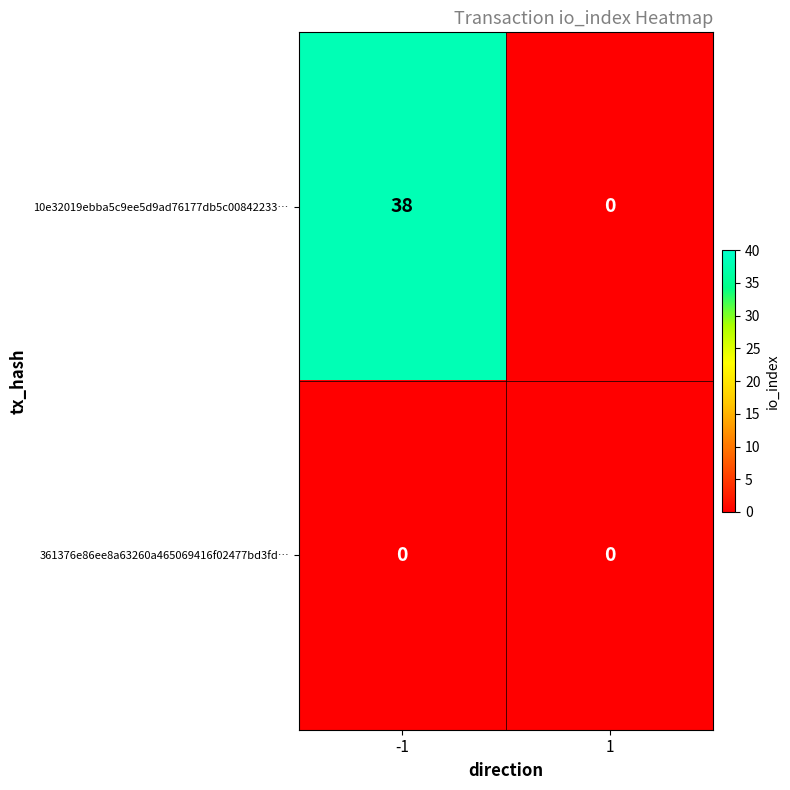

Rank the series by their maximum value, from lowest to highest.

361376e86ee8a63260a465069416f02477bd3fd…, 10e32019ebba5c9ee5d9ad76177db5c00842233…